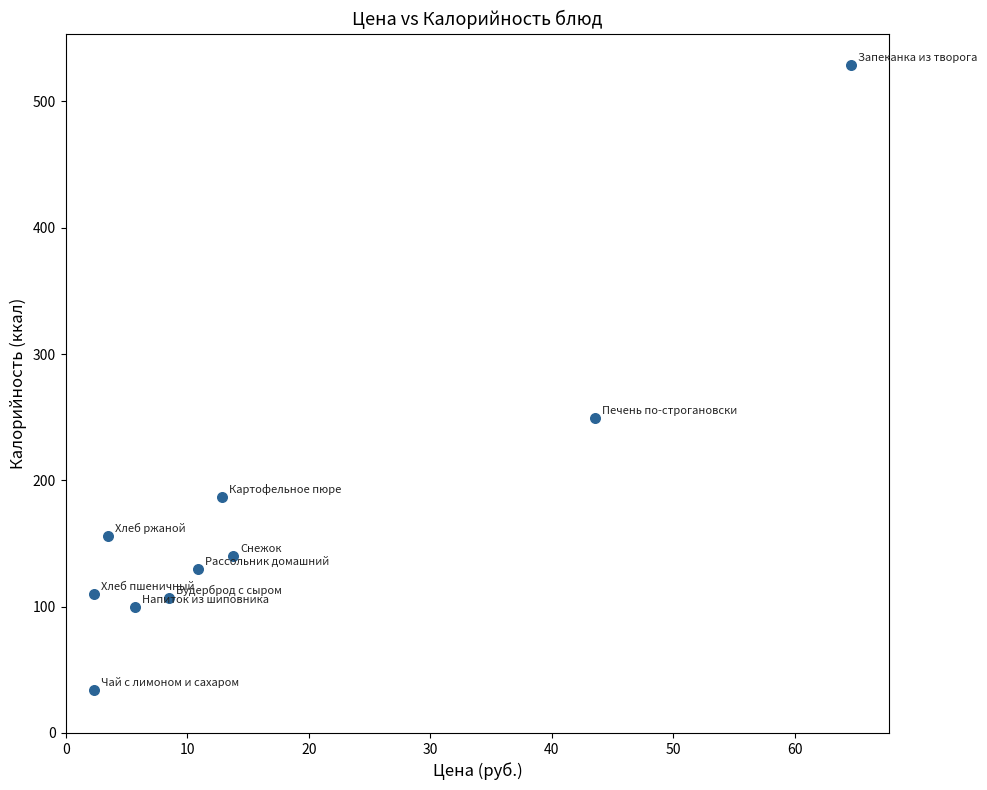

What is the average X value?

16.8